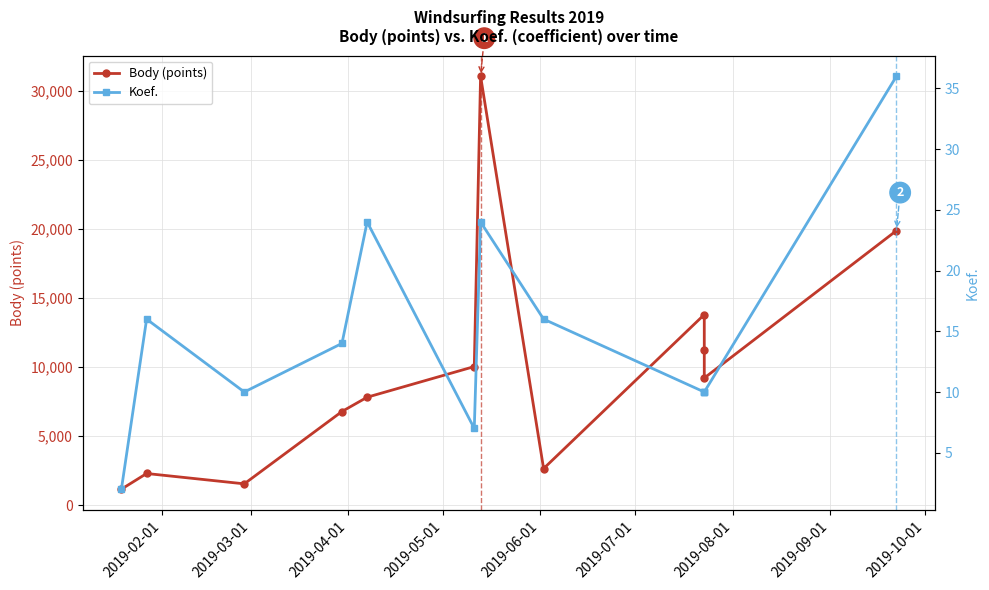

How many series are shown in this chart?

2